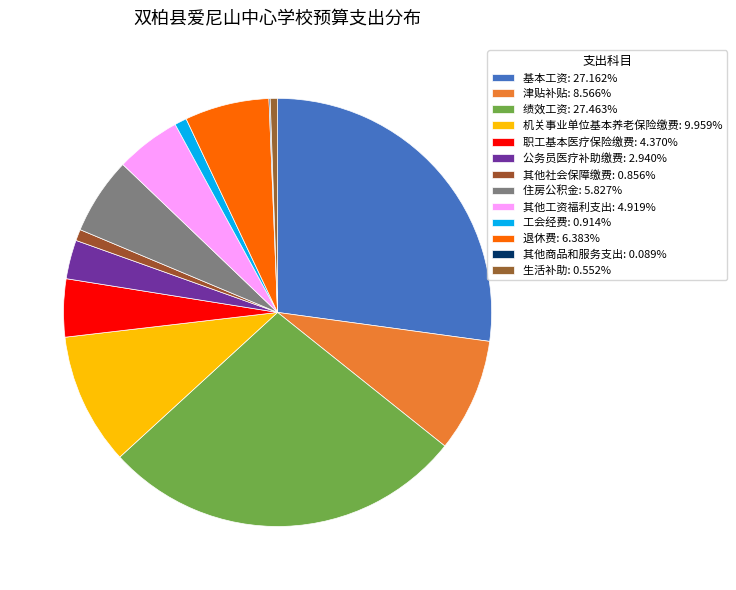

What is the change in value from 津贴补贴 to 工会经费?

-771407.6